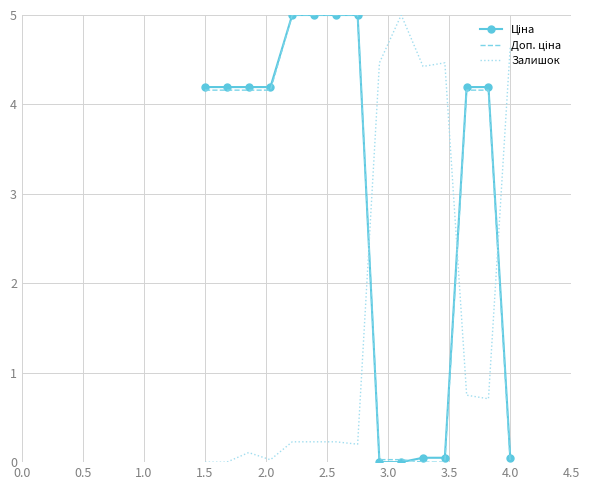

What is the greatest value displayed?

5.0